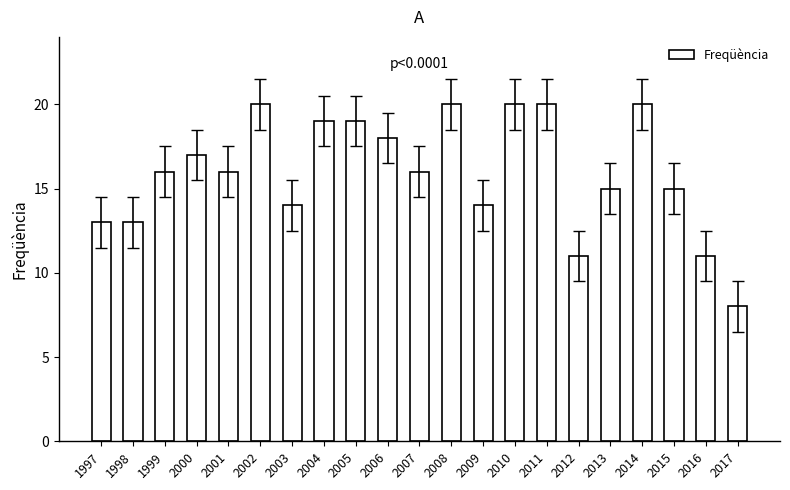

What is the smallest value displayed?

8